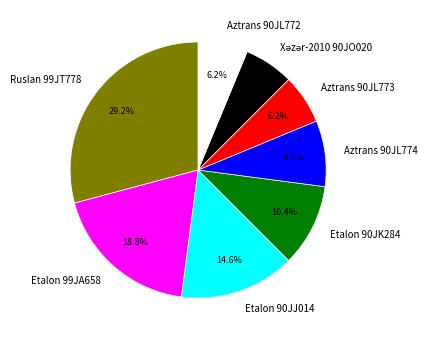

Does Ruslan 99JT778 represent more than half of the total?

No